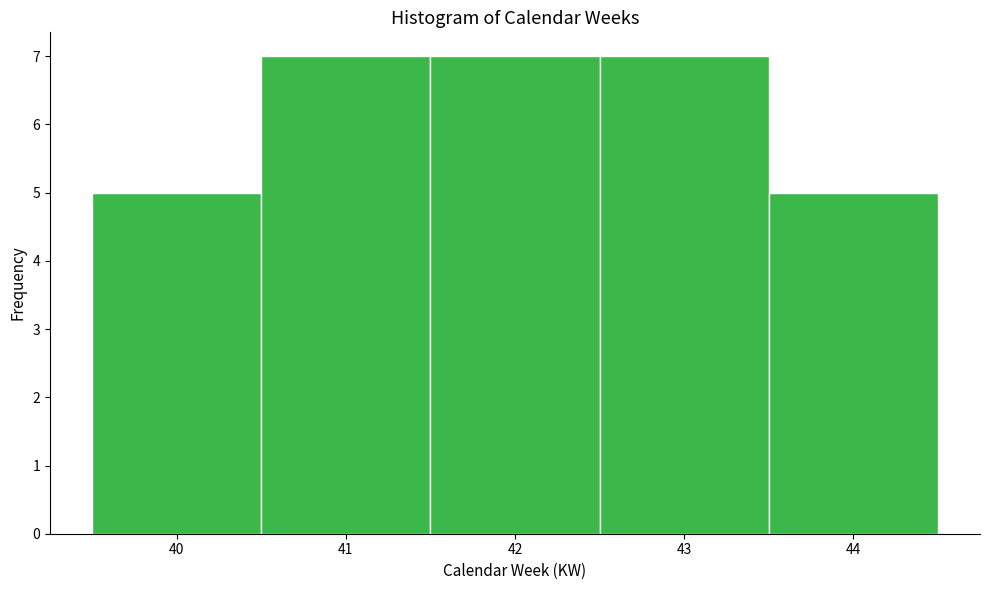

Reading left to right, transcribe this chart: for each bar, give the range it covers on the x-axis and its height. The values are not printed on the chart, so give them approximately, as read against the axis.

39.5 to 40.5: 5
40.5 to 41.5: 7
41.5 to 42.5: 7
42.5 to 43.5: 7
43.5 to 44.5: 5